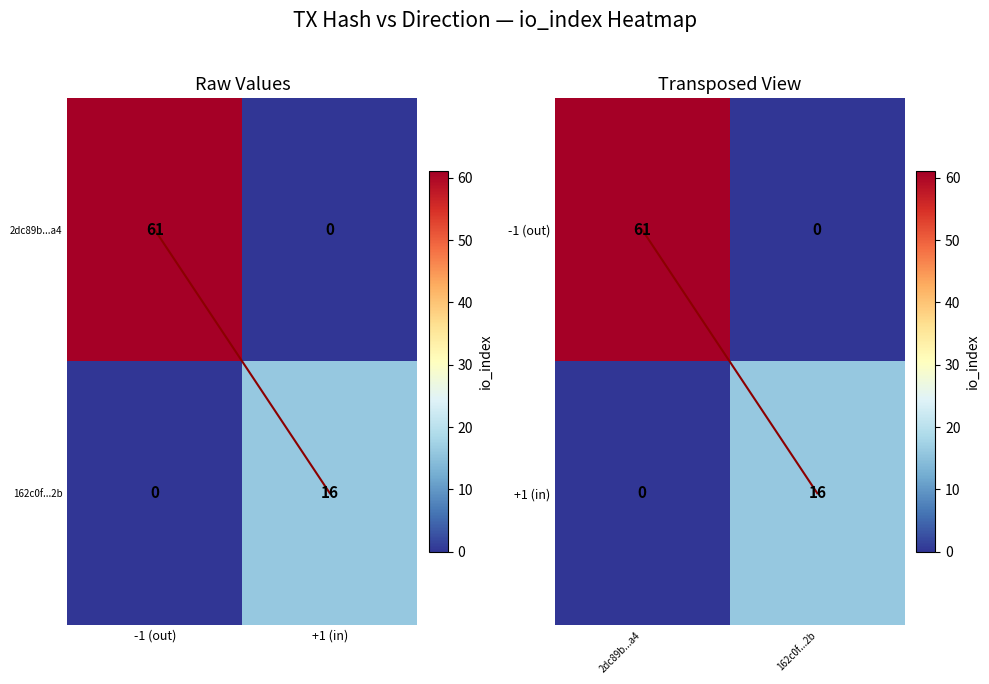

What is the greatest value displayed?

61